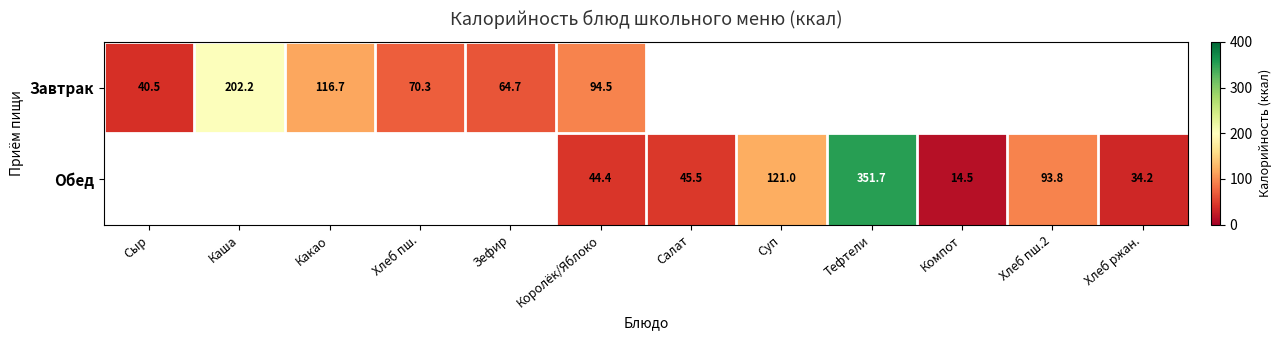

List the series in order of their peak value, lowest first.

Завтрак, Обед